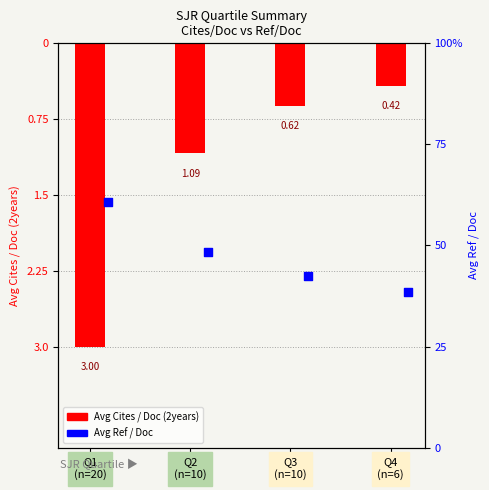

What is the total value across all series at Q3
(n=10)?

41.9